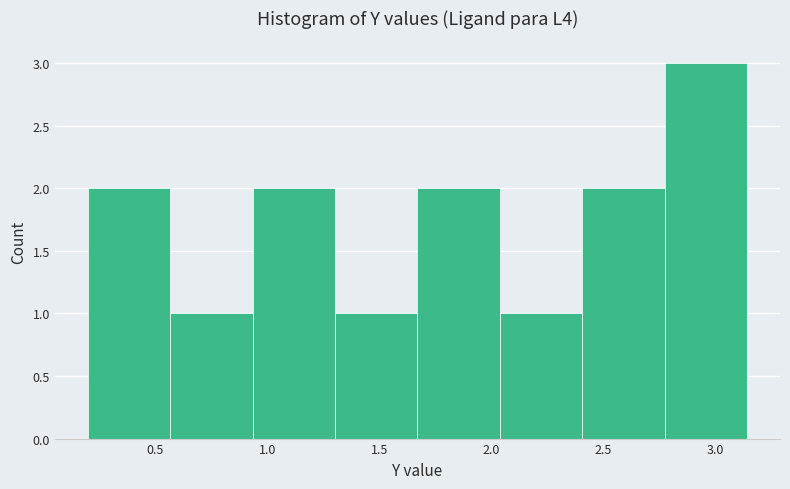

Reading left to right, list every bar in this chart as the range it spans on the x-axis followed by its height. Neither the bar edges nor the heights are printed on the chart, so give them approximately, as read against the axes.

0.20 to 0.55: 2
0.55 to 0.95: 1
0.95 to 1.30: 2
1.30 to 1.65: 1
1.65 to 2.05: 2
2.05 to 2.40: 1
2.40 to 2.75: 2
2.75 to 3.15: 3